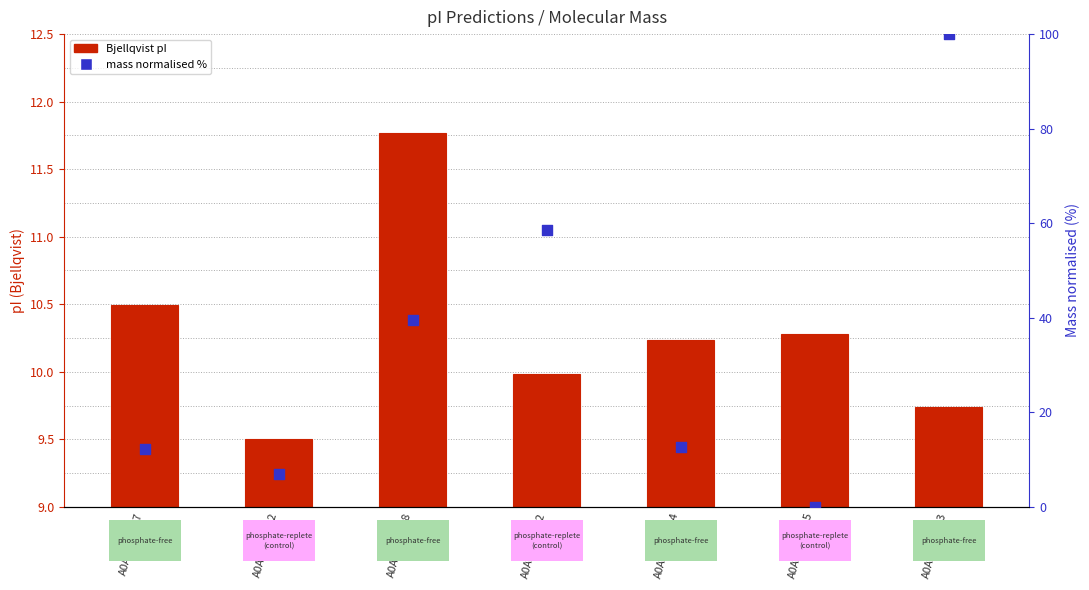

What is the total value across all series at A0A0P0M6A2?

59.5